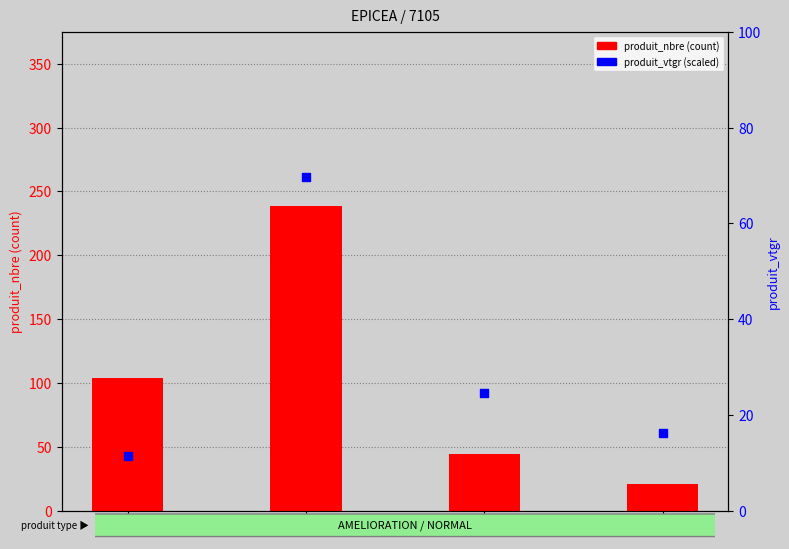

Which series contains the lowest Y value?

produit_vtgr (scaled)